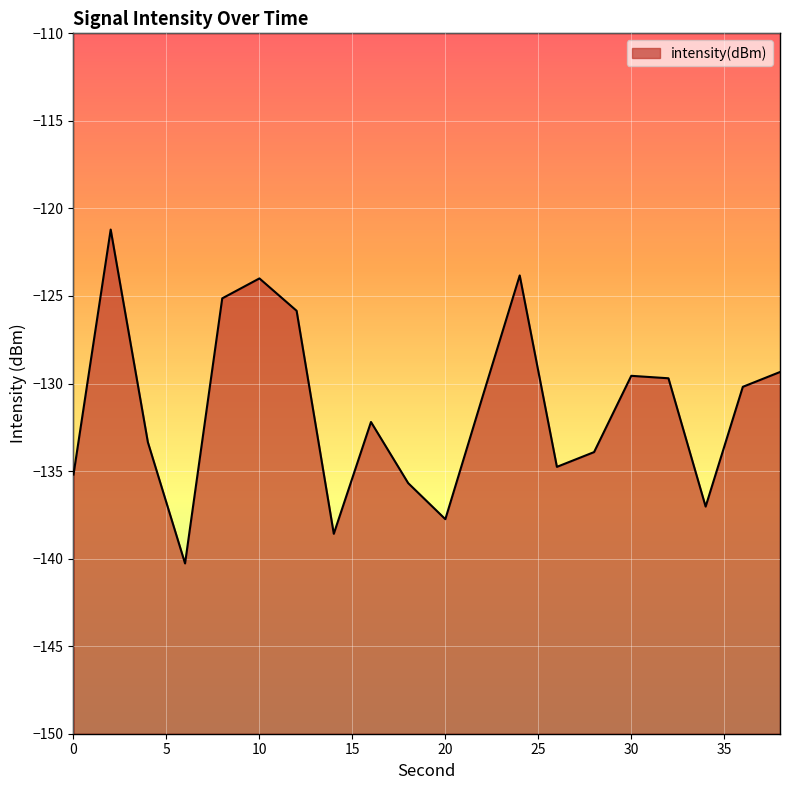

List the labels in order of value, largest first.

2, 24, 10, 8, 12, 38, 30, 32, 36, 22, 16, 4, 28, 26, 0, 18, 34, 20, 14, 6